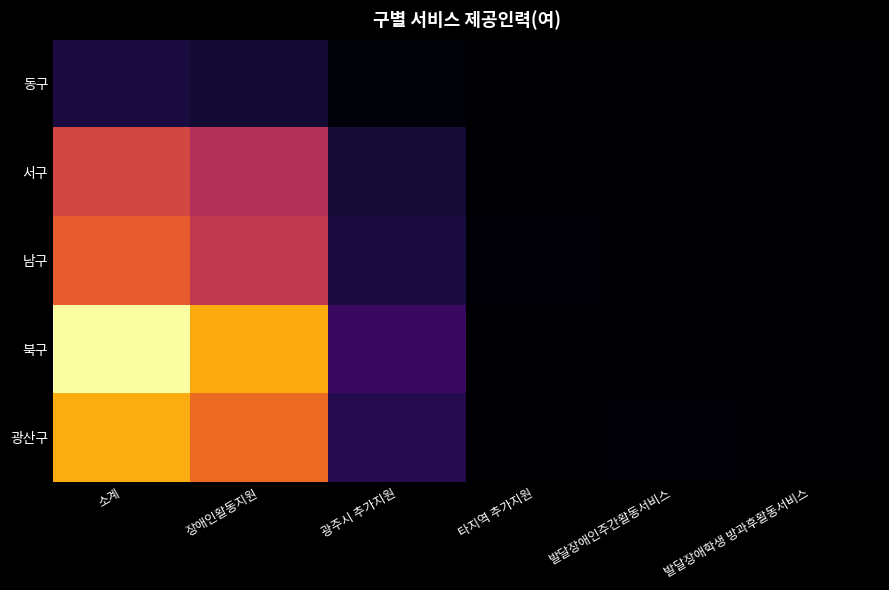

Reading right to left, extract all data points from this chart.

동구: 발달장애학생 방과후활동서비스=0	발달장애인주간활동서비스=0	타지역 추가지원=2	광주시 추가지원=35	장애인활동지원=180	소계=217
서구: 발달장애학생 방과후활동서비스=0	발달장애인주간활동서비스=0	타지역 추가지원=3	광주시 추가지원=186	장애인활동지원=917	소계=1106
남구: 발달장애학생 방과후활동서비스=0	발달장애인주간활동서비스=0	타지역 추가지원=19	광주시 추가지원=218	장애인활동지원=993	소계=1230
북구: 발달장애학생 방과후활동서비스=0	발달장애인주간활동서비스=6	타지역 추가지원=9	광주시 추가지원=355	장애인활동지원=1570	소계=1940
광산구: 발달장애학생 방과후활동서비스=1	발달장애인주간활동서비스=16	타지역 추가지원=4	광주시 추가지원=262	장애인활동지원=1296	소계=1579